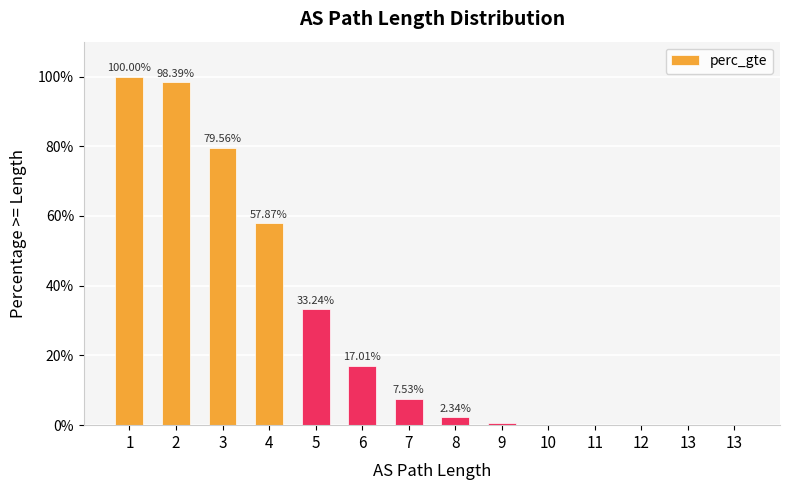

At which category does the chart reach its minimum across all series?

13